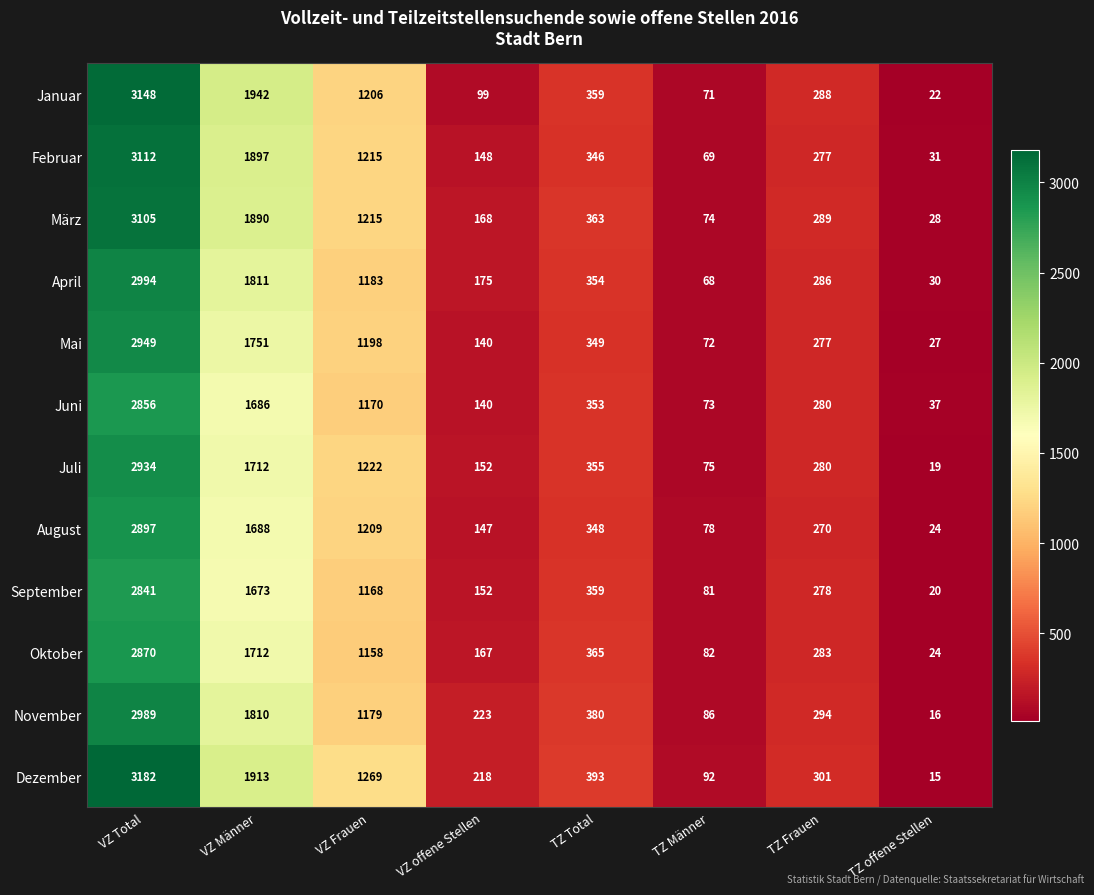

The Januar series shows 1206 at VZ Frauen. True or false?

True